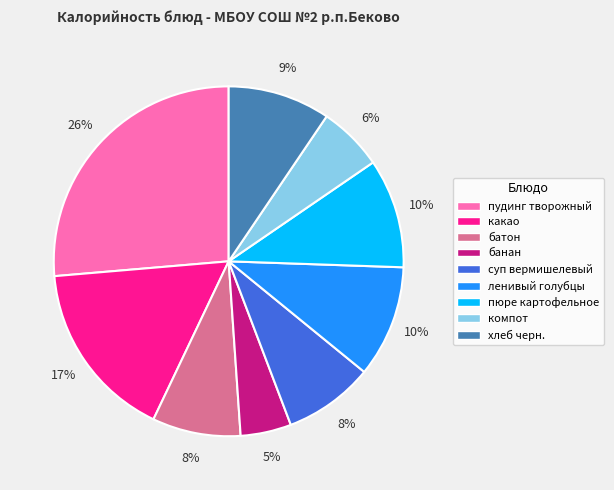

Combined, do какао and пюре картофельное account for over 50%?

No